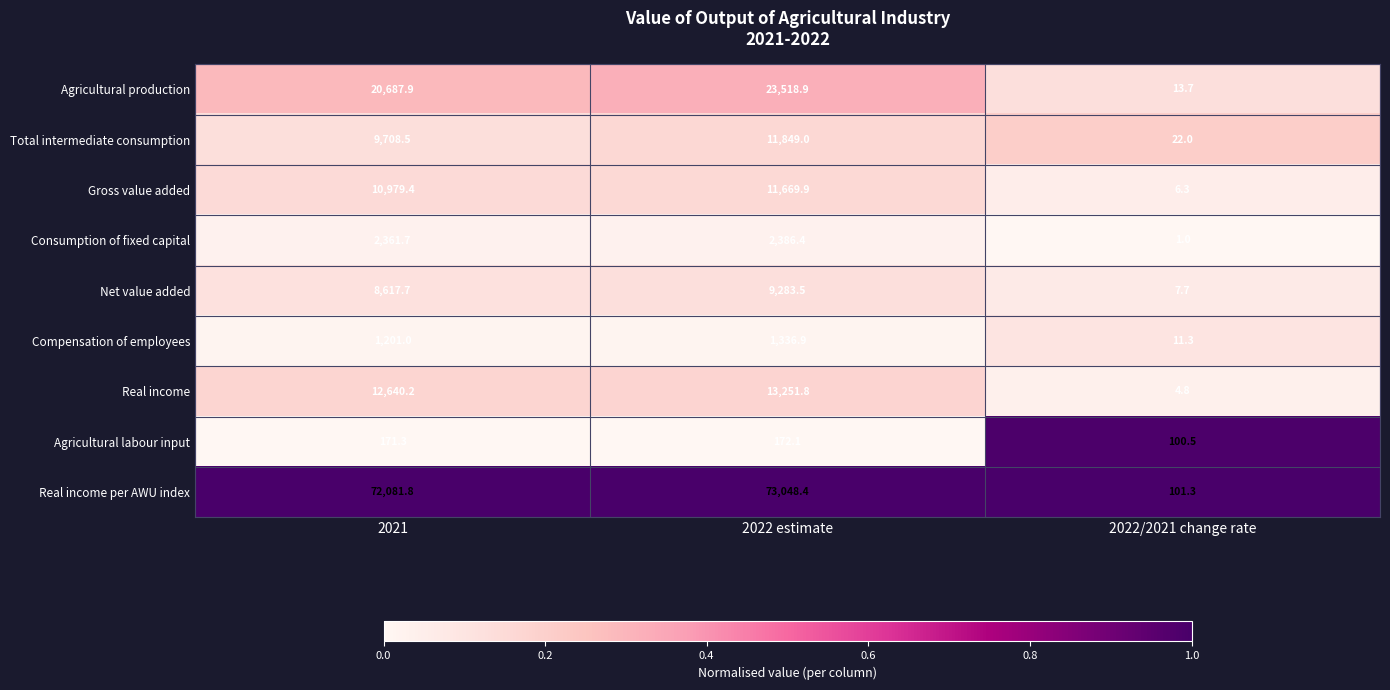

Reading right to left, extract all data points from this chart.

Agricultural production: 2022/2021 change rate=13.7	2022 estimate=23518.9	2021=20687.9
Total intermediate consumption: 2022/2021 change rate=22.0	2022 estimate=11849.0	2021=9708.5
Gross value added: 2022/2021 change rate=6.3	2022 estimate=11669.9	2021=10979.4
Consumption of fixed capital: 2022/2021 change rate=1.0	2022 estimate=2386.4	2021=2361.7
Net value added: 2022/2021 change rate=7.7	2022 estimate=9283.5	2021=8617.7
Compensation of employees: 2022/2021 change rate=11.3	2022 estimate=1336.9	2021=1201.0
Real income: 2022/2021 change rate=4.8	2022 estimate=13251.8	2021=12640.2
Agricultural labour input: 2022/2021 change rate=100.5	2022 estimate=172.1	2021=171.3
Real income per AWU index: 2022/2021 change rate=101.3	2022 estimate=73048.4	2021=72081.8